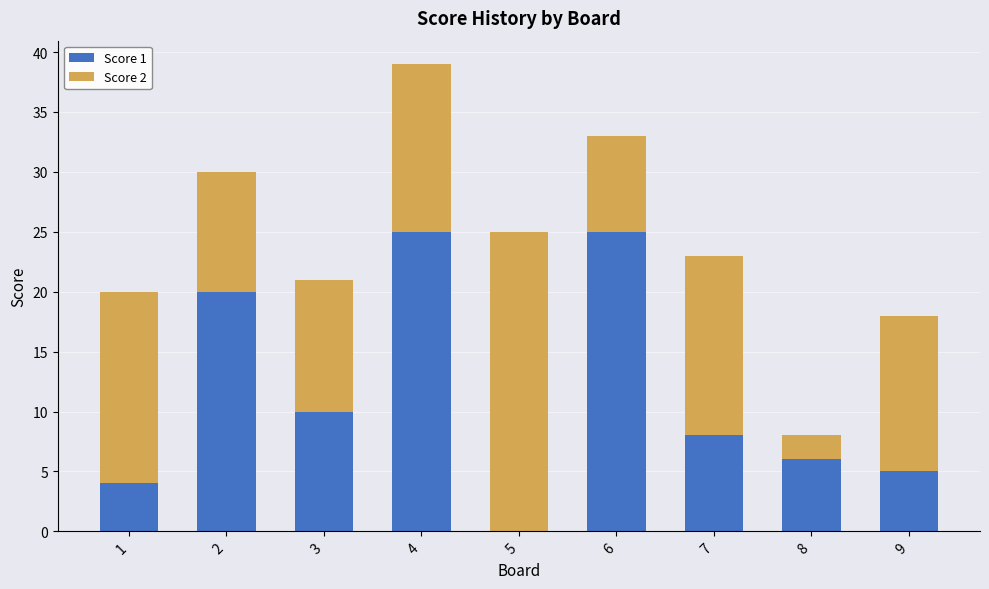

At which category is the sum across all series the highest?

4